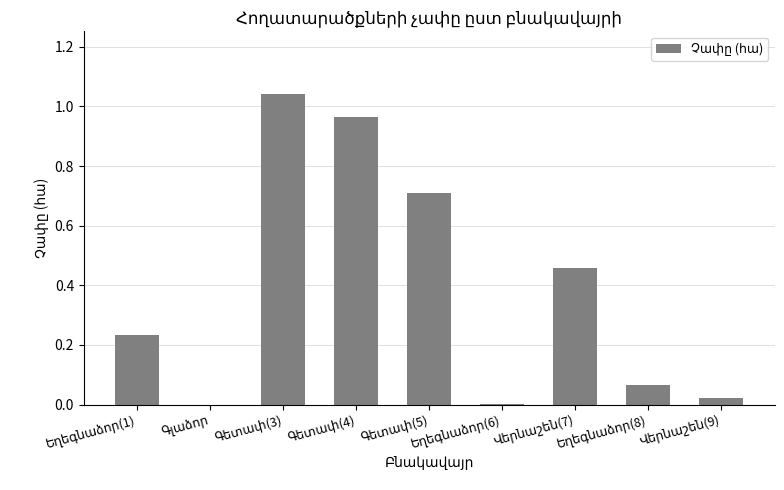

What is the difference between the second highest and minimum values?

1.0